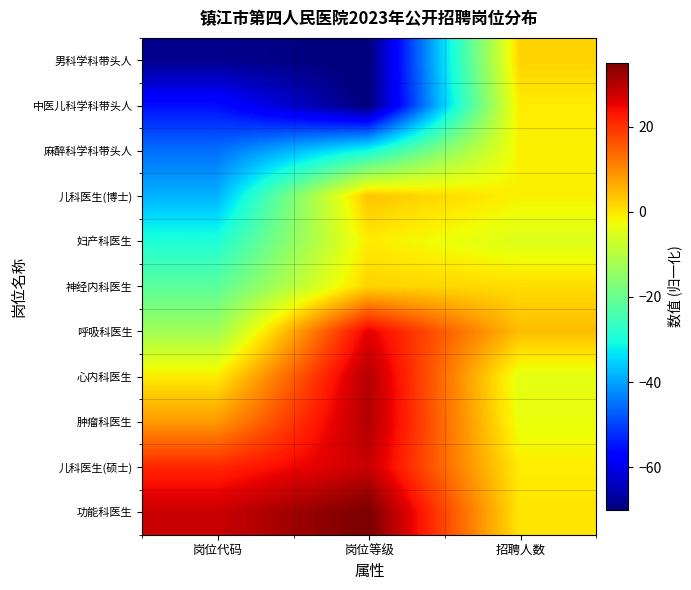

Reading left to right, extract all data points from this chart.

男科学科带头人: 岗位代码=-68.5	岗位等级=-70.4	招聘人数=1.9
中医儿科学科带头人: 岗位代码=-55.4	岗位等级=-70.7	招聘人数=-0.7
麻醉科学科带头人: 岗位代码=-45.3	岗位等级=-30.2	招聘人数=-1.4
儿科医生(博士): 岗位代码=-38.4	岗位等级=3.6	招聘人数=-1.4
妇产科医生: 岗位代码=-29.3	岗位等级=-0.7	招聘人数=-5.2
神经内科医生: 岗位代码=-21.7	岗位等级=2.0	招聘人数=0.9
呼吸科医生: 岗位代码=-12.7	岗位等级=25.8	招聘人数=4.4
心内科医生: 岗位代码=-0.7	岗位等级=30.2	招聘人数=-4.3
肿瘤科医生: 岗位代码=8.4	岗位等级=30.3	招聘人数=-3.5
儿科医生(硕士): 岗位代码=21.1	岗位等级=28.2	招聘人数=-0.9
功能科医生: 岗位代码=28.2	岗位等级=35.6	招聘人数=-0.0